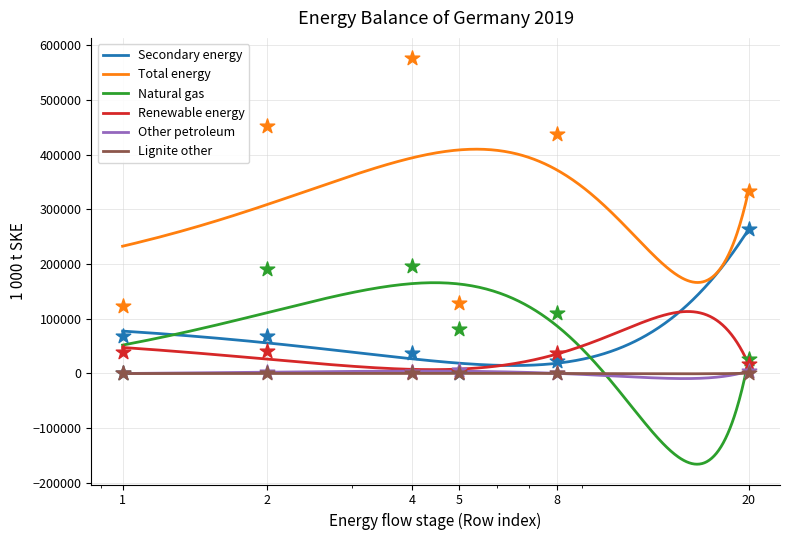

What is the highest value of the Total energy series?

409808.9